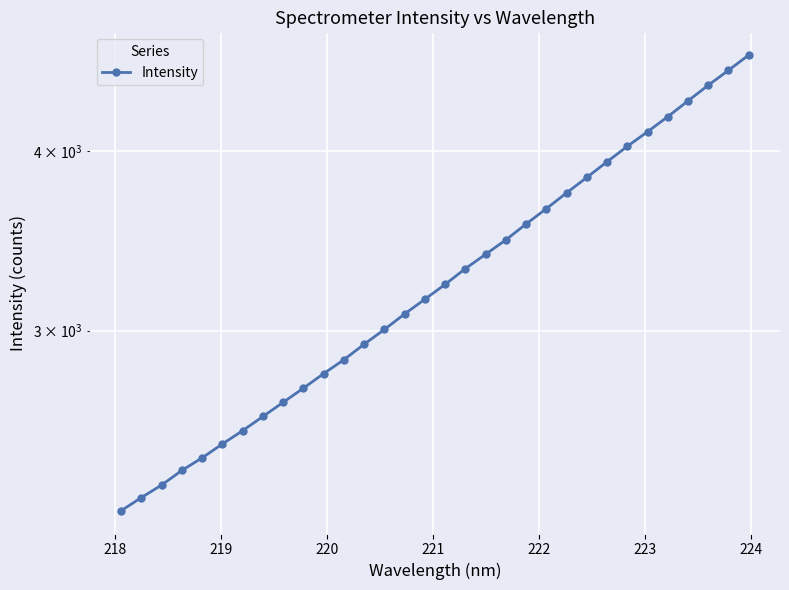

Reading left to right, transcribe all the data shown in this chart.

2247.8	2295.7	2342.3	2397.8	2446.7	2501.8	2555.6	2614.3	2674.4	2735.8	2800.2	2863.5	2935.3	3005.7	3081.4	3154.9	3230.8	3313.4	3390.5	3469.6	3559.2	3647.6	3740.9	3834.7	3932.3	4030.4	4125.9	4226.6	4334.9	4444.8	4552.5	4664.9